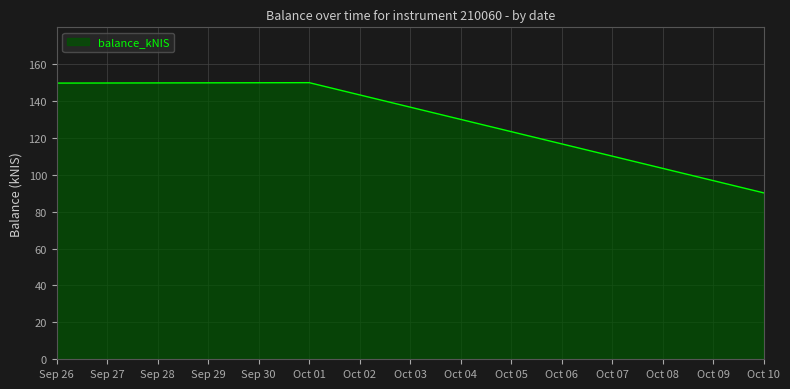

What is the minimum value shown in the chart?

90.2